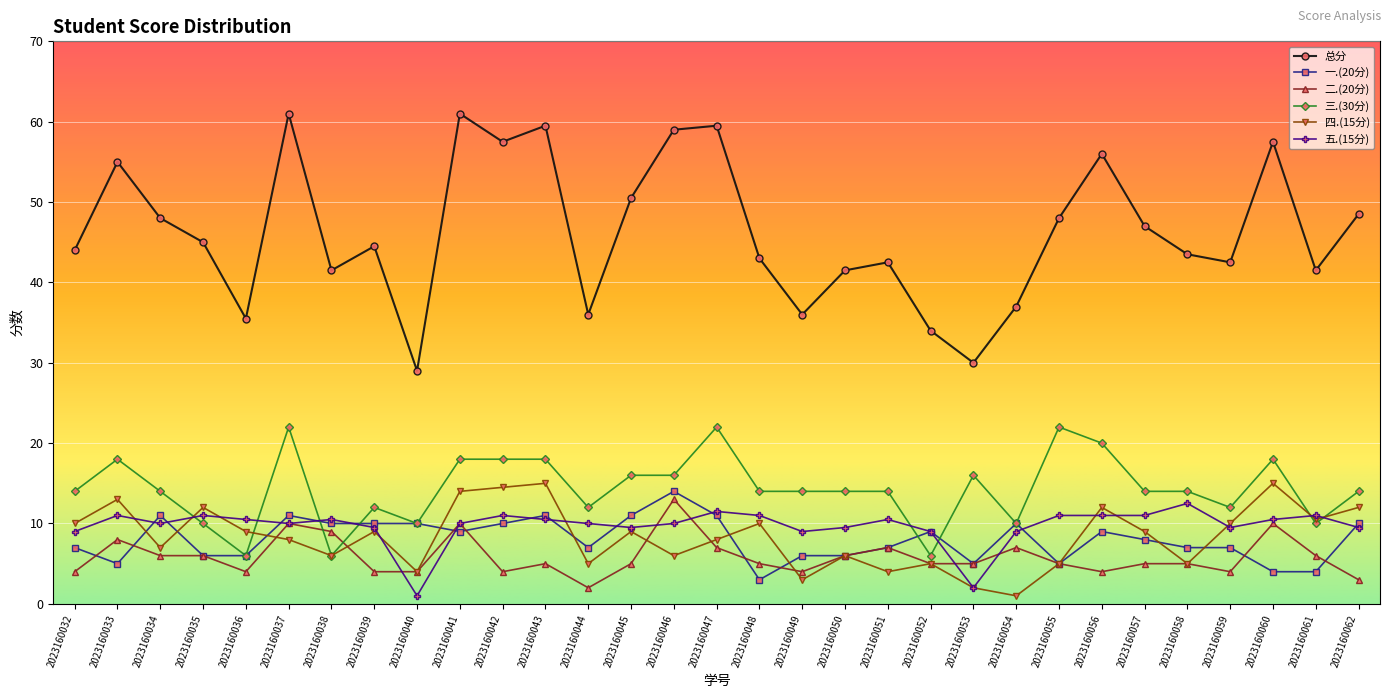

Reading right to left, what are all the values shown in this chart?

总分: 48.5	41.5	57.5	42.5	43.5	47.0	56.0	48.0	37.0	30.0	34.0	42.5	41.5	36.0	43.0	59.5	59.0	50.5	36.0	59.5	57.5	61.0	29.0	44.5	41.5	61.0	35.5	45.0	48.0	55.0	44.0
一.(20分): 10.0	4.0	4.0	7.0	7.0	8.0	9.0	5.0	10.0	5.0	9.0	7.0	6.0	6.0	3.0	11.0	14.0	11.0	7.0	11.0	10.0	9.0	10.0	10.0	10.0	11.0	6.0	6.0	11.0	5.0	7.0
二.(20分): 3.0	6.0	10.0	4.0	5.0	5.0	4.0	5.0	7.0	5.0	5.0	7.0	6.0	4.0	5.0	7.0	13.0	5.0	2.0	5.0	4.0	10.0	4.0	4.0	9.0	10.0	4.0	6.0	6.0	8.0	4.0
三.(30分): 14.0	10.0	18.0	12.0	14.0	14.0	20.0	22.0	10.0	16.0	6.0	14.0	14.0	14.0	14.0	22.0	16.0	16.0	12.0	18.0	18.0	18.0	10.0	12.0	6.0	22.0	6.0	10.0	14.0	18.0	14.0
四.(15分): 12.0	10.5	15.0	10.0	5.0	9.0	12.0	5.0	1.0	2.0	5.0	4.0	6.0	3.0	10.0	8.0	6.0	9.0	5.0	15.0	14.5	14.0	4.0	9.0	6.0	8.0	9.0	12.0	7.0	13.0	10.0
五.(15分): 9.5	11.0	10.5	9.5	12.5	11.0	11.0	11.0	9.0	2.0	9.0	10.5	9.5	9.0	11.0	11.5	10.0	9.5	10.0	10.5	11.0	10.0	1.0	9.5	10.5	10.0	10.5	11.0	10.0	11.0	9.0